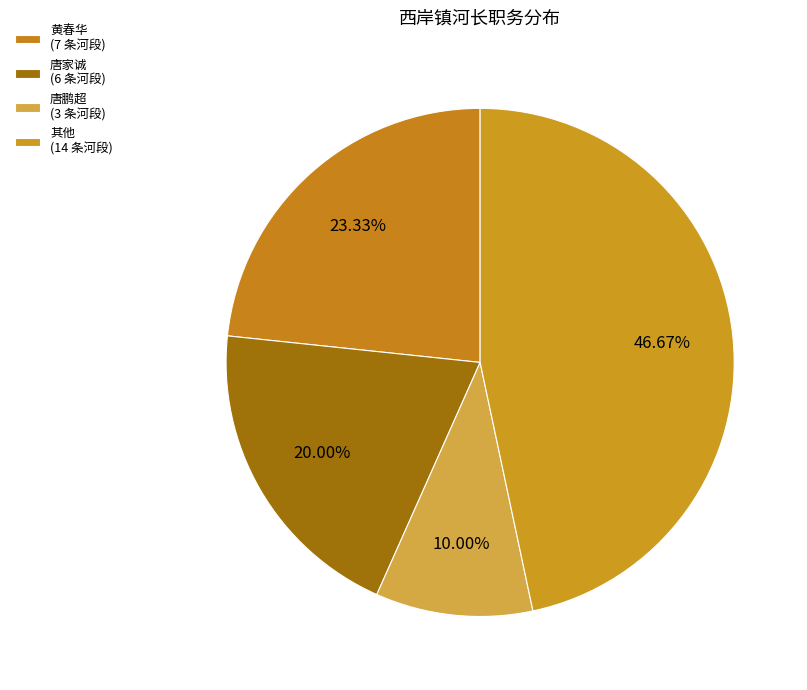

Count the number of slices in the pie.

4